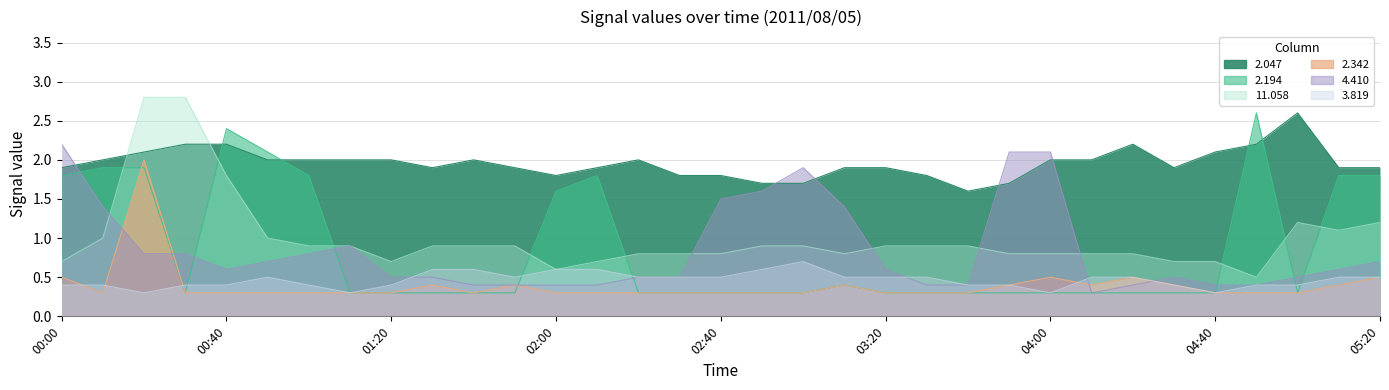

At 01:30, list the series in order from smallest to largest.

2.194, 2.342, 4.410, 3.819, 11.058, 2.047